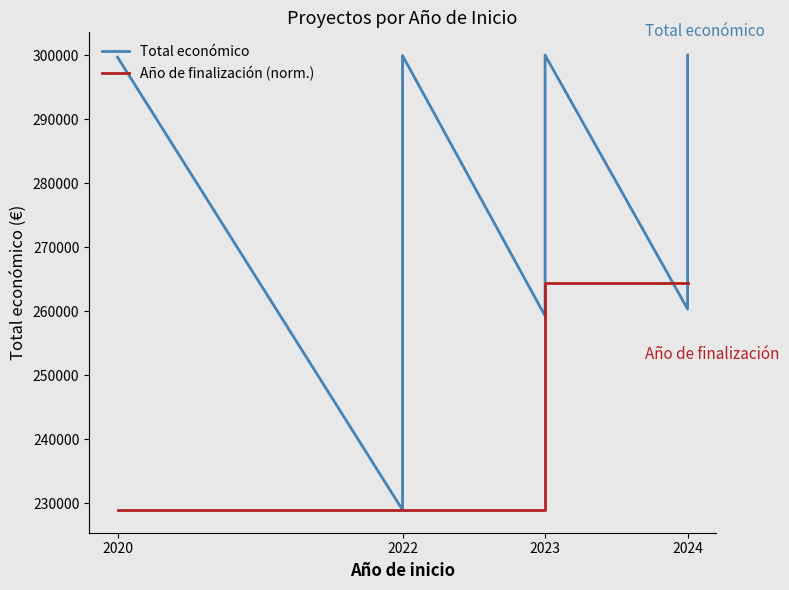

List the series in order of their peak value, highest first.

Total económico, Año de finalización (norm.)